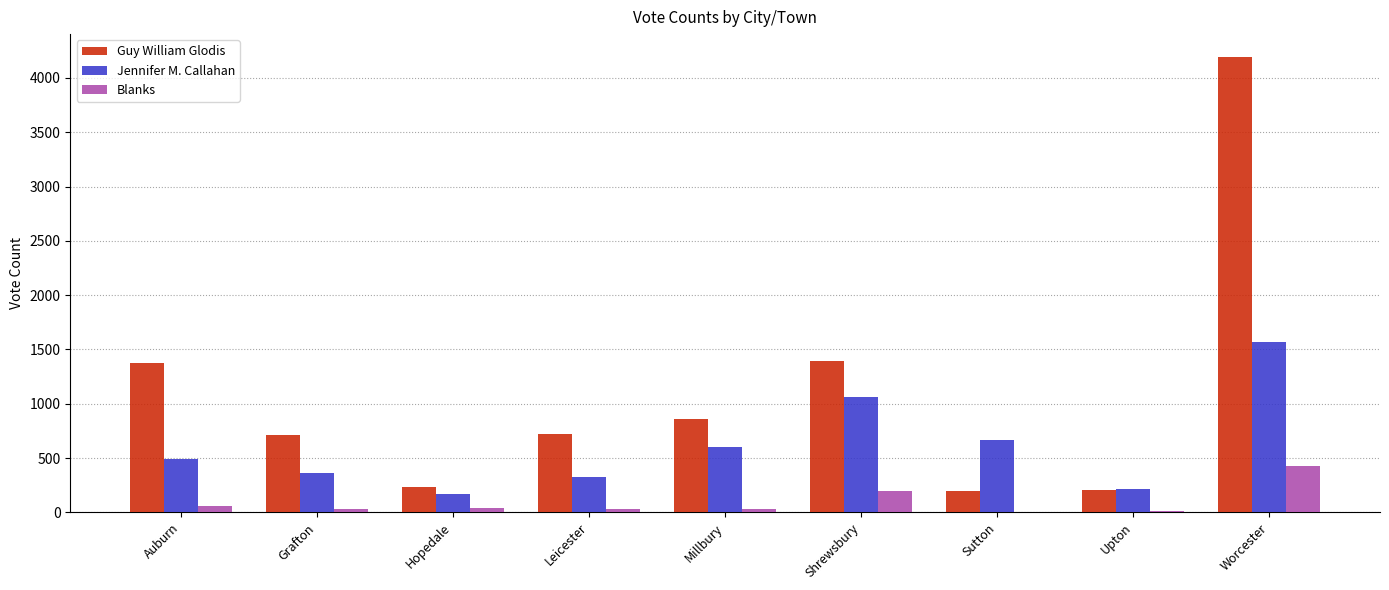

The value of Jennifer M. Callahan at Grafton is 363. True or false?

True